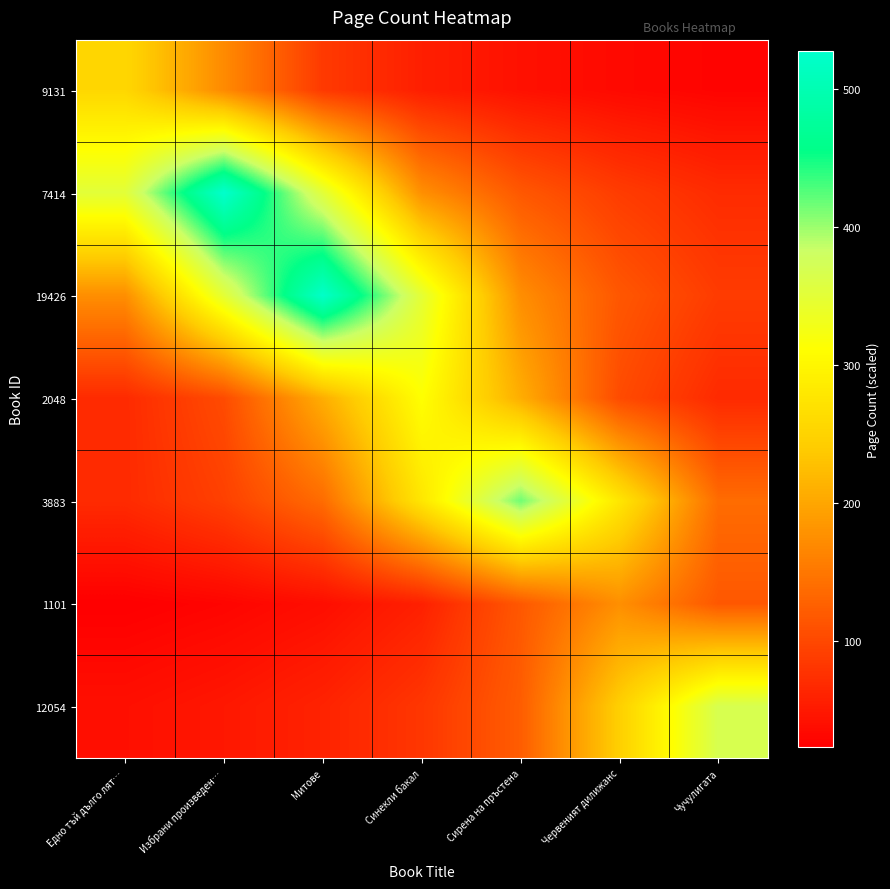

What is the spread (max minus min) of values at Червеният дилижанс?

243.2